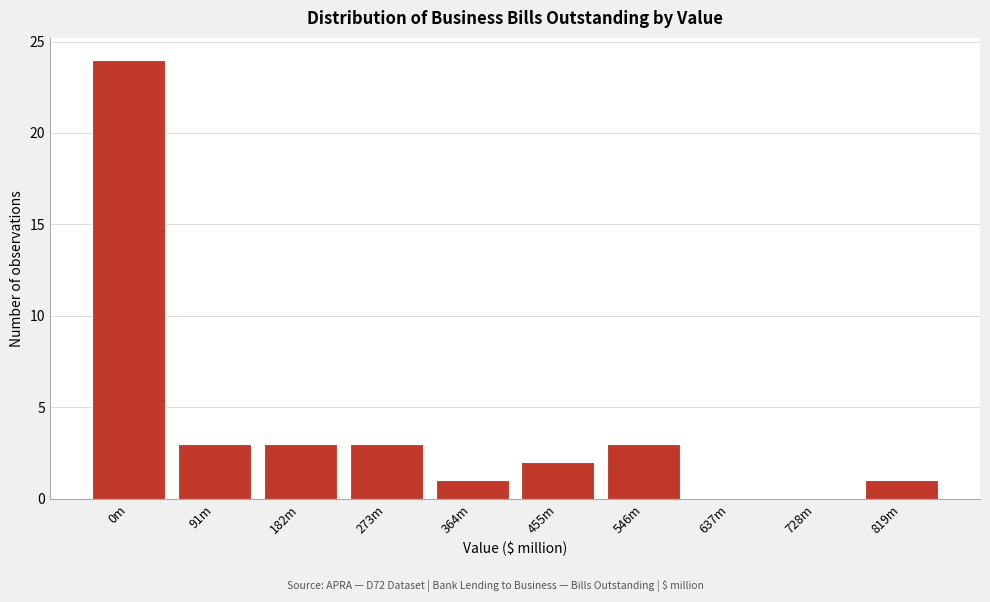

Reading right to left, transcribe all the data shown in this chart.

819m=1	728m=0	637m=0	546m=3	455m=2	364m=1	273m=3	182m=3	91m=3	0m=24